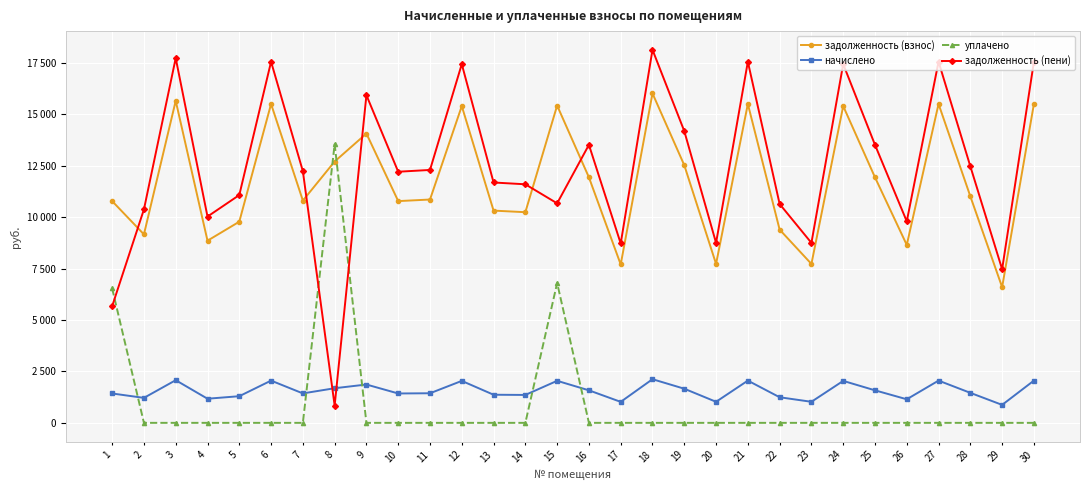

What is the value of the задолженность (взнос) point at the 16th from the left?

11941.2